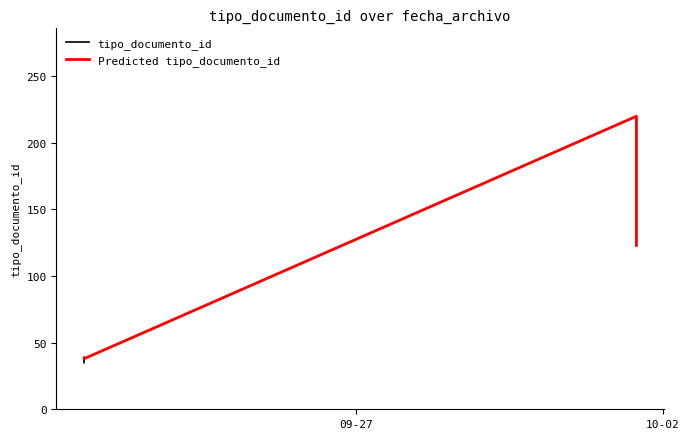

What is the sum of all values?

528